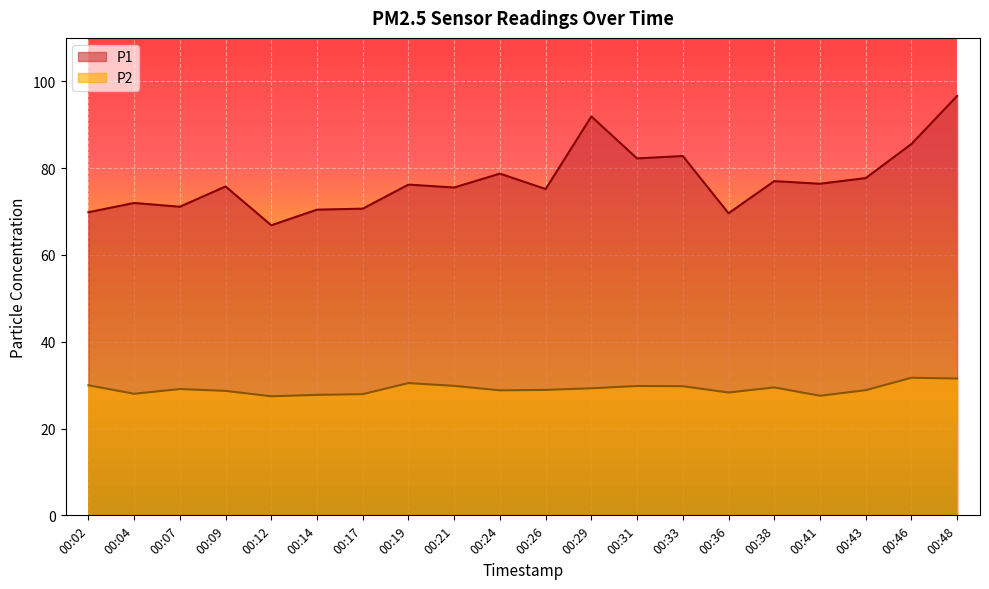

Does the chart display data point markers on the line(s)?

No